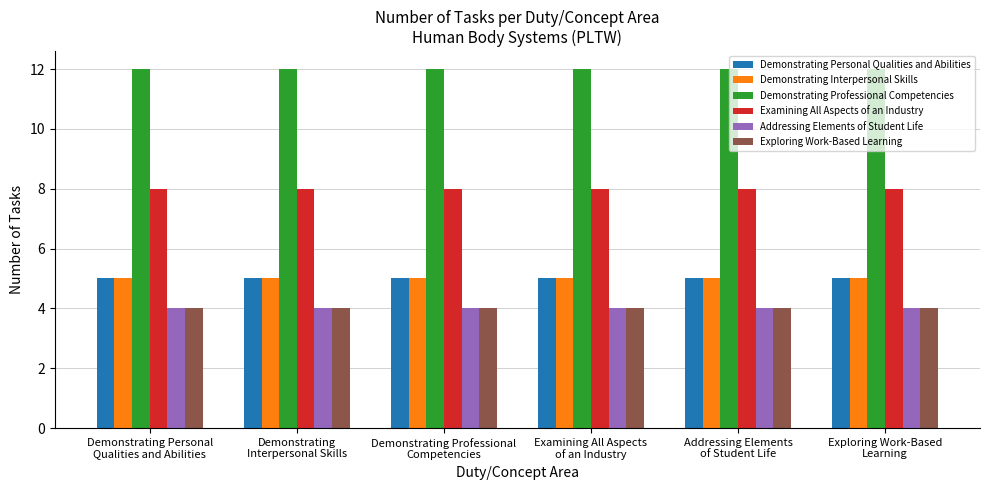

The Demonstrating Professional Competencies series shows 5 at Exploring Work-Based
Learning. True or false?

False